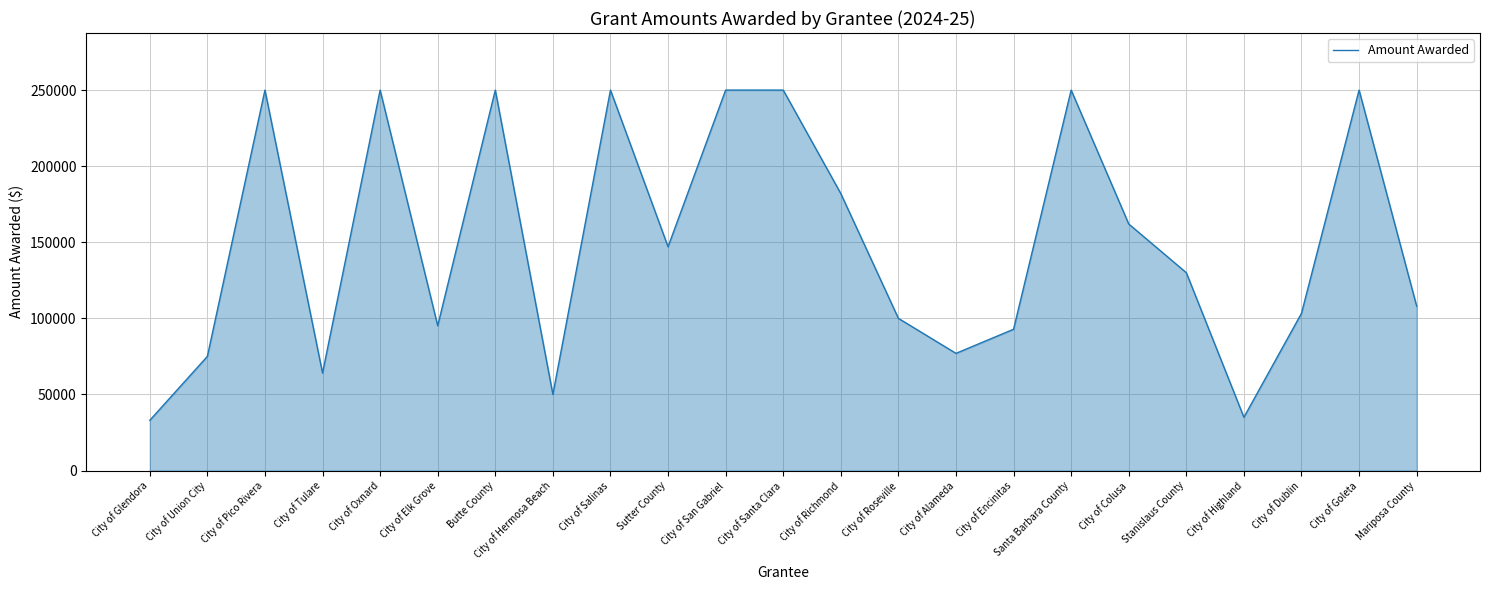

What is the greatest value displayed?

250000